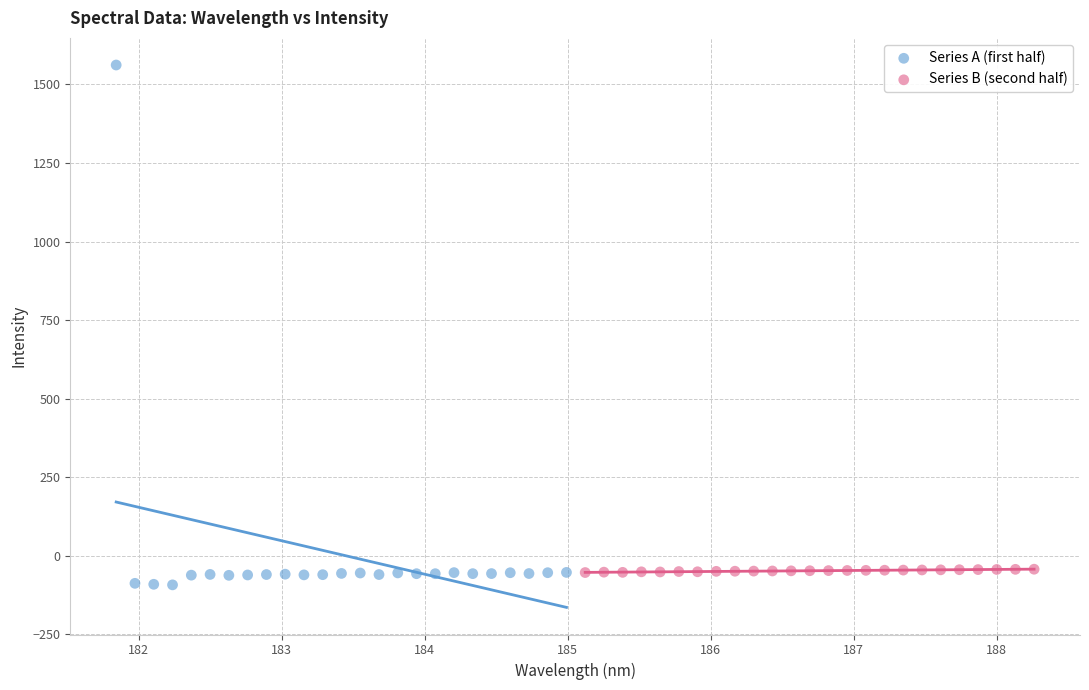

Which series contains the highest Y value?

Series A (first half)